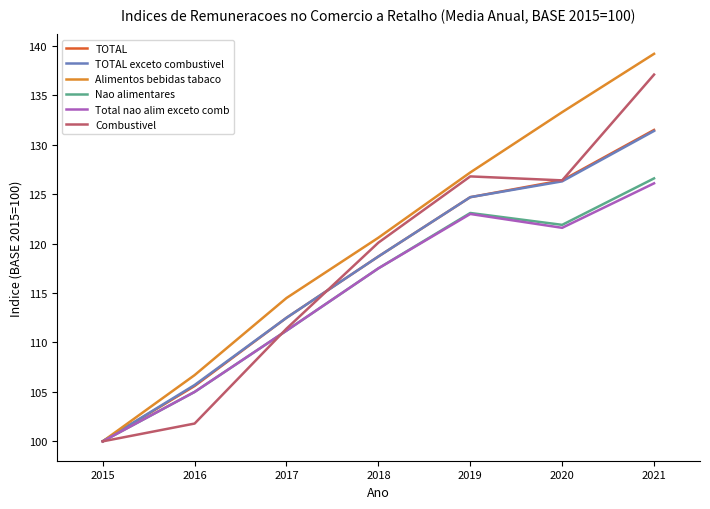

At how many categories does at least one series exceed 125?

3